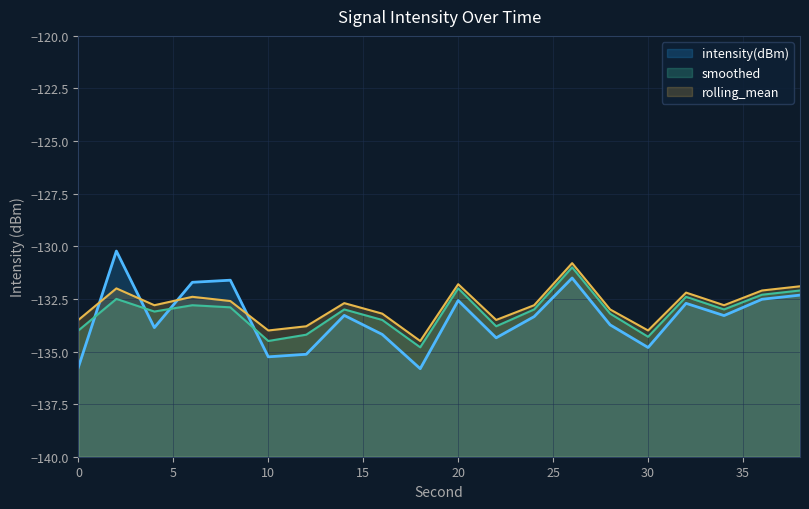

Rank the series at 12 from highest to lowest value.

rolling_mean, smoothed, intensity(dBm)